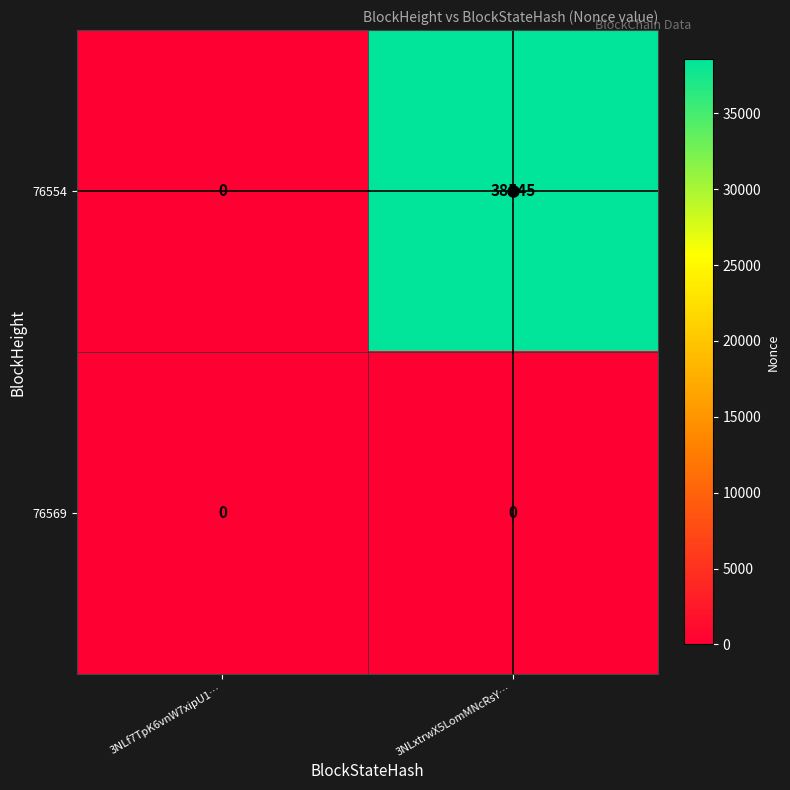

Which category has the lowest value in the 76554 series?

3NLf7TpK6vnW7xipU1…